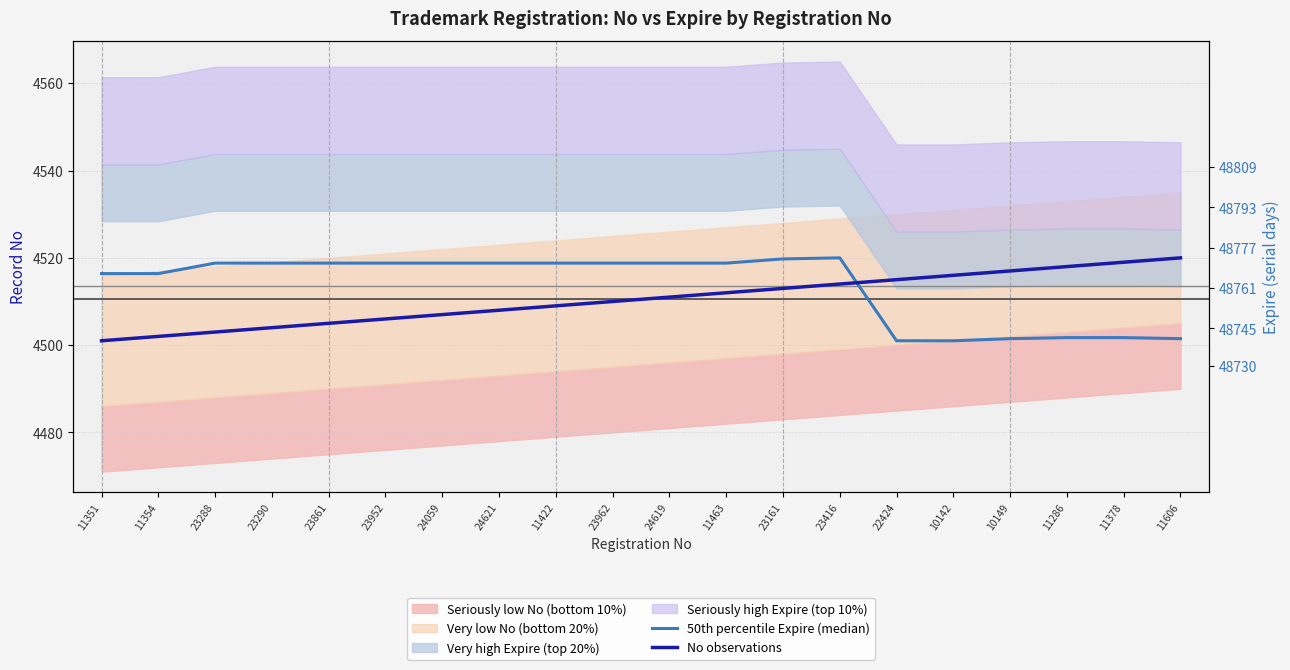

True or false: No observations has a value of 4510.0 at 23962.

True